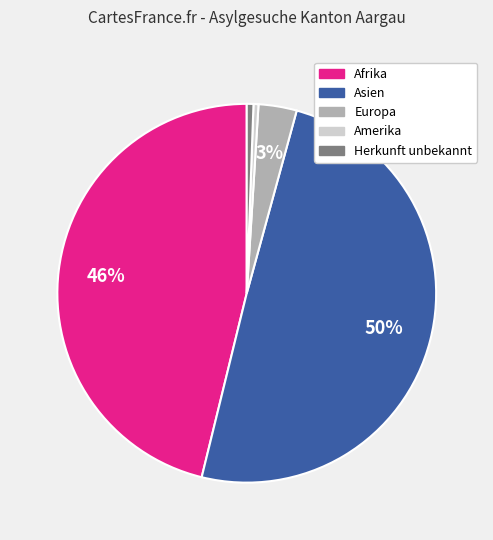

Is the sum of Amerika and Herkunft unbekannt greater than half?

No